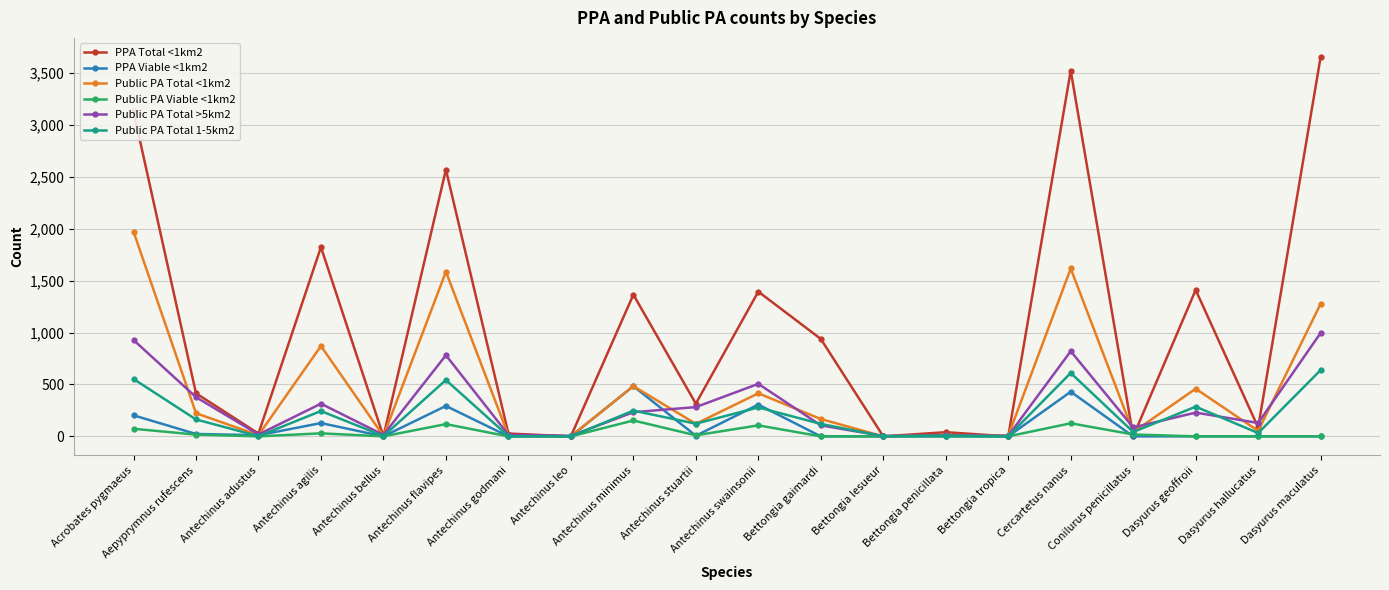

What are all the series names shown in the legend?

PPA Total <1km2, PPA Viable <1km2, Public PA Total <1km2, Public PA Viable <1km2, Public PA Total >5km2, Public PA Total 1-5km2